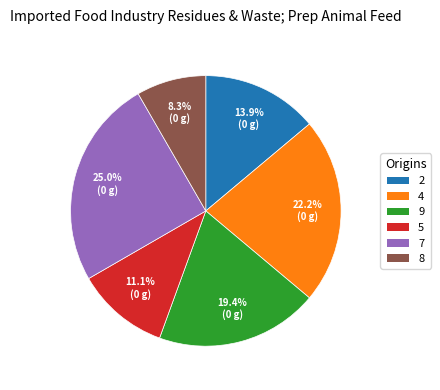

True or false: 5 accounts for 1% of the total.

False